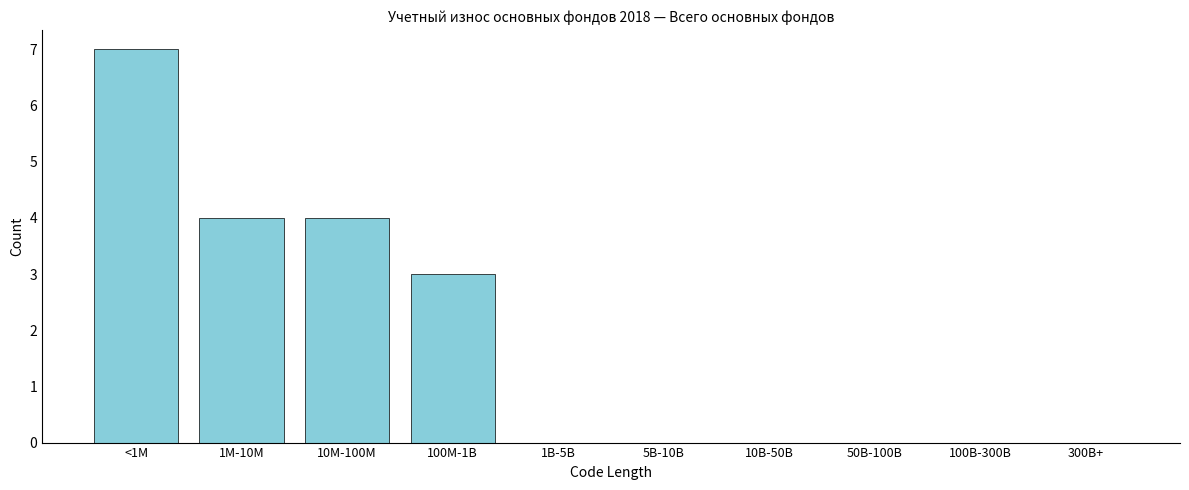

Reading left to right, list all the values displayed in this chart.

<1M=7	1M-10M=4	10M-100M=4	100M-1B=3	1B-5B=0	5B-10B=0	10B-50B=0	50B-100B=0	100B-300B=0	300B+=0